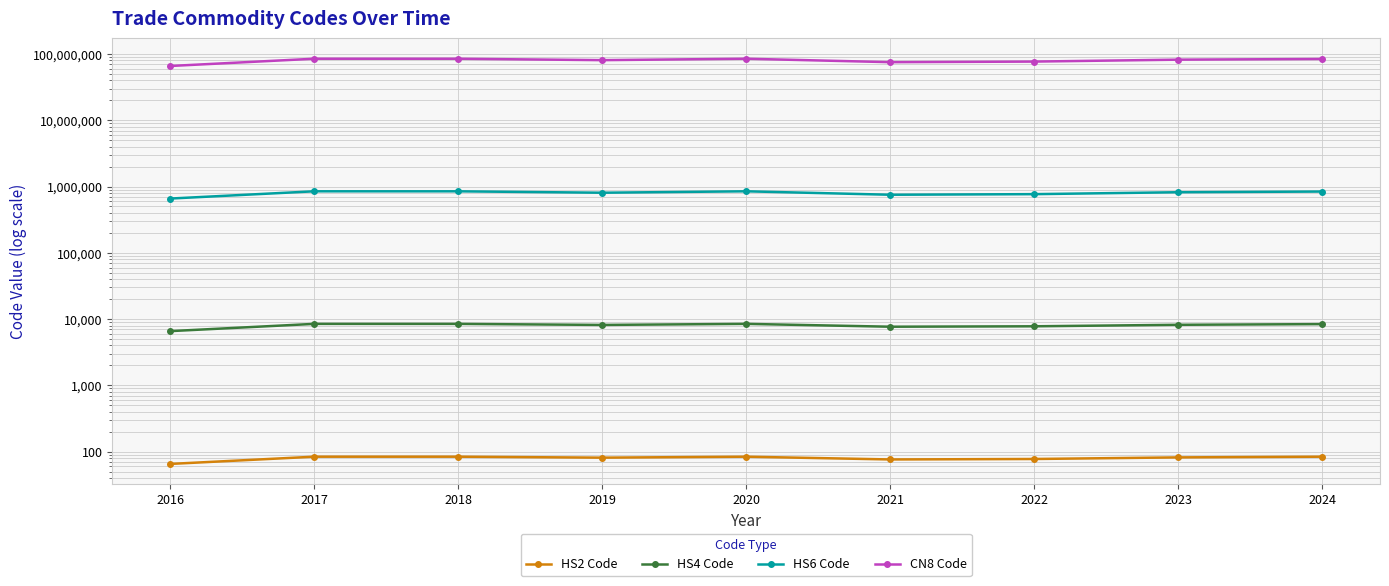

Reading left to right, transcribe all the data shown in this chart.

HS2 Code: 65.3	84.0	84.0	81.2	84.0	76.3	77.6	82.0	84.0
HS4 Code: 6584.7	8472.1	8468.8	8168.8	8474.2	7677.7	7789.9	8207.0	8402.0
HS6 Code: 658509.7	847278.6	846925.0	806654.3	847378.0	751824.0	767573.5	820720.0	840219.0
CN8 Code: 65850966.7	84727888.8	84692507.5	80665460.0	84737800.0	75182404.2	76757373.3	82072090.0	84021990.0